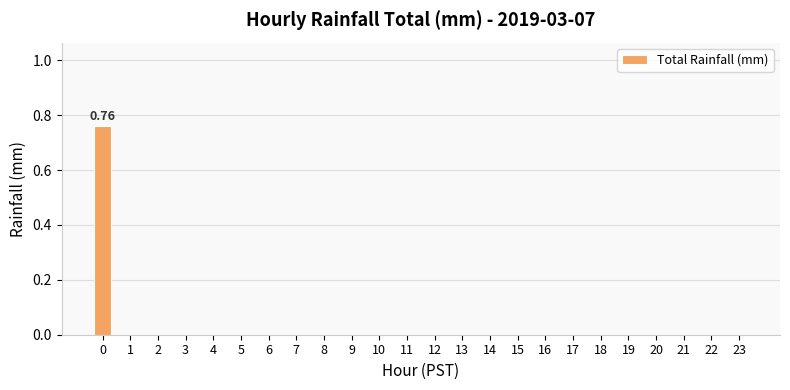

Count the number of data series in this chart.

1